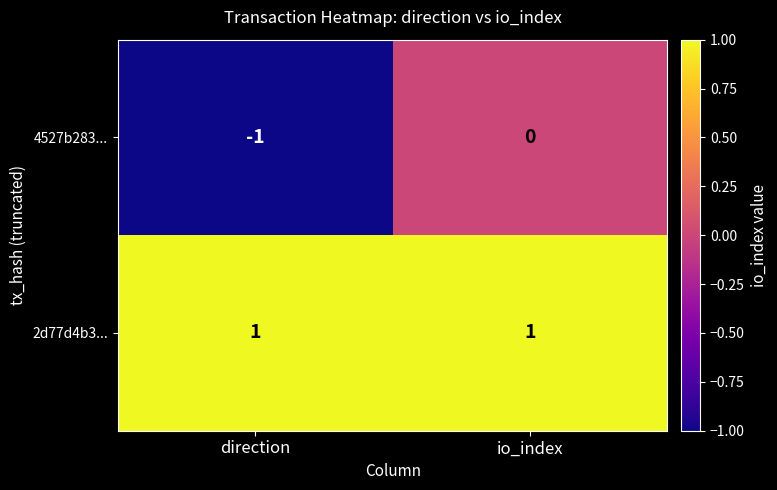

Reading right to left, extract all data points from this chart.

4527b283...: 0	-1
2d77d4b3...: 1	1